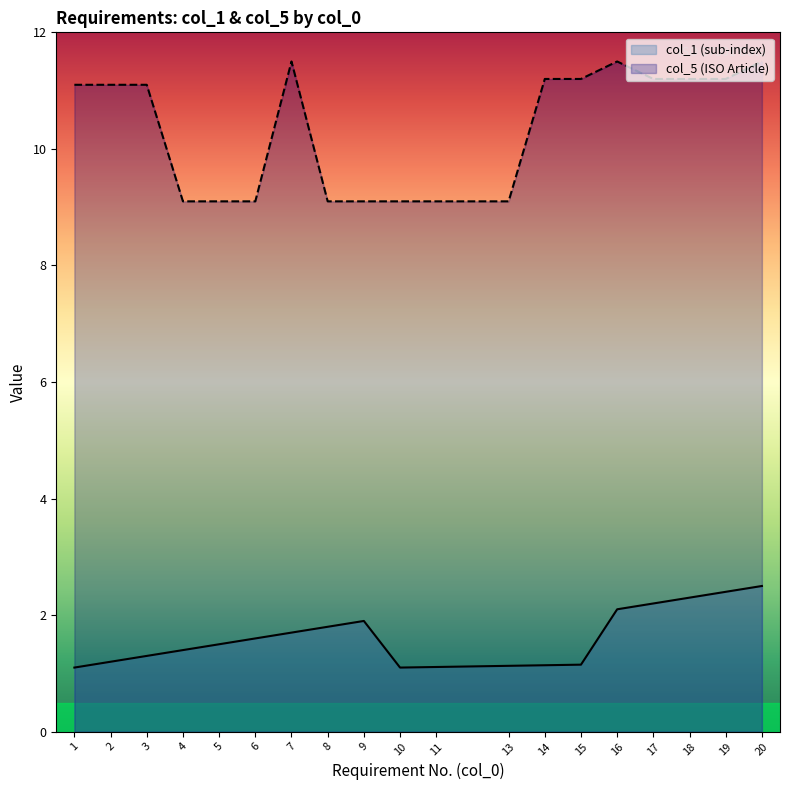

List the labels in order of value, largest first.

7, 16, 20, 14, 15, 17, 18, 19, 1, 2, 3, 4, 5, 6, 8, 9, 10, 11, 13